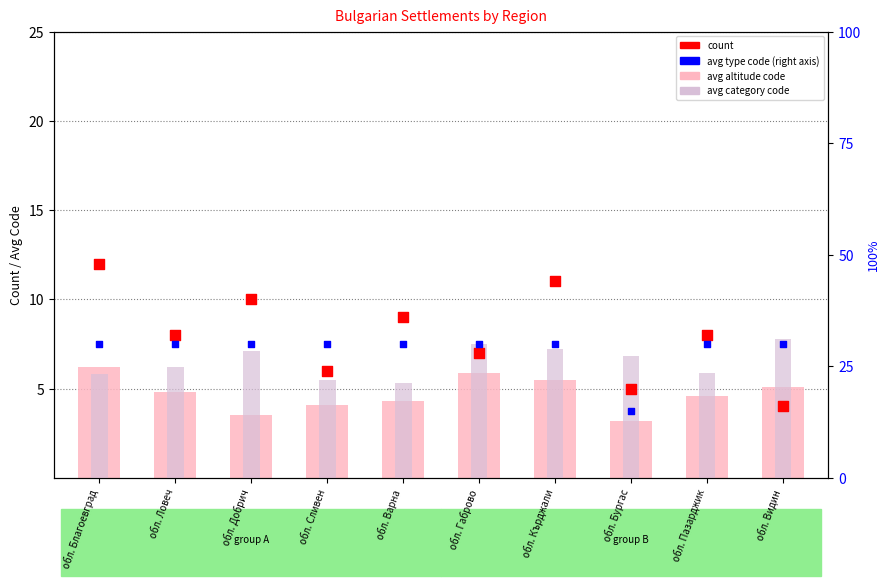

Which series contains the highest Y value?

avg type (right)